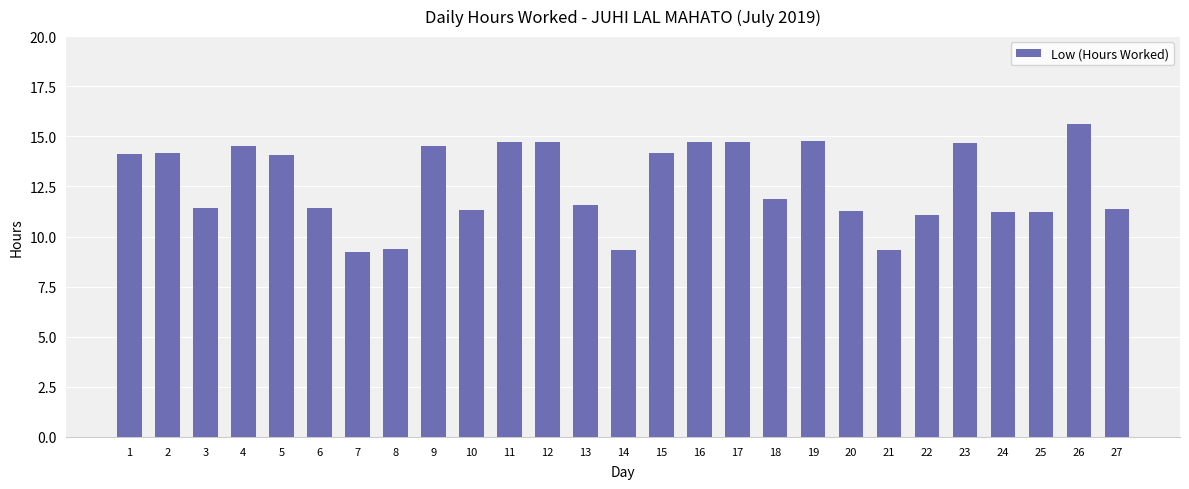

What is the ratio of the value at 18 to the value at 3?

1.0